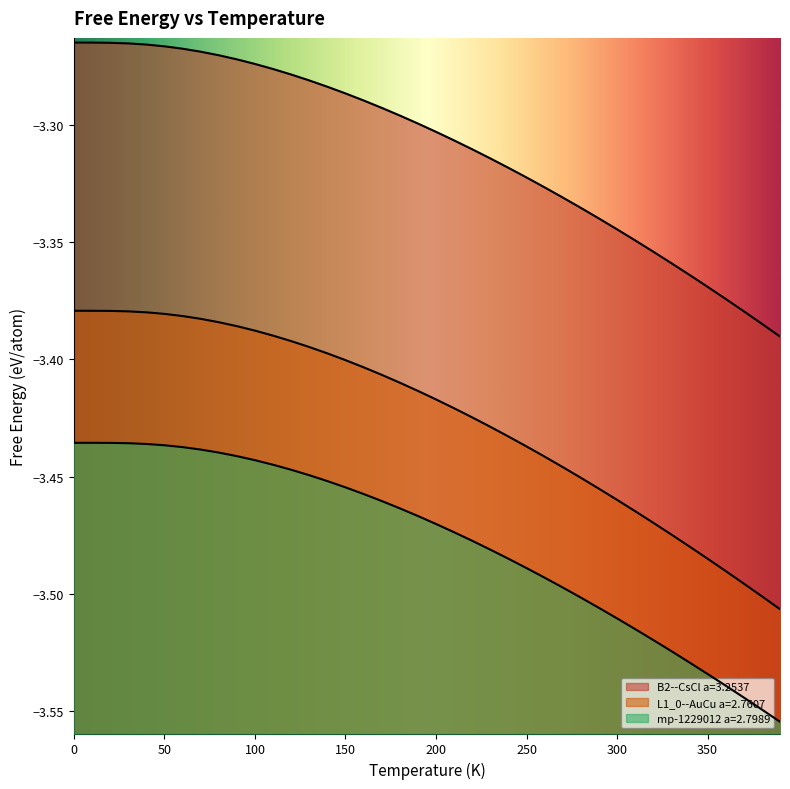

At 70.0, list the series in order from largest to smallest.

B2--CsCl a=3.2537, L1_0--AuCu a=2.7607, mp-1229012 a=2.7989